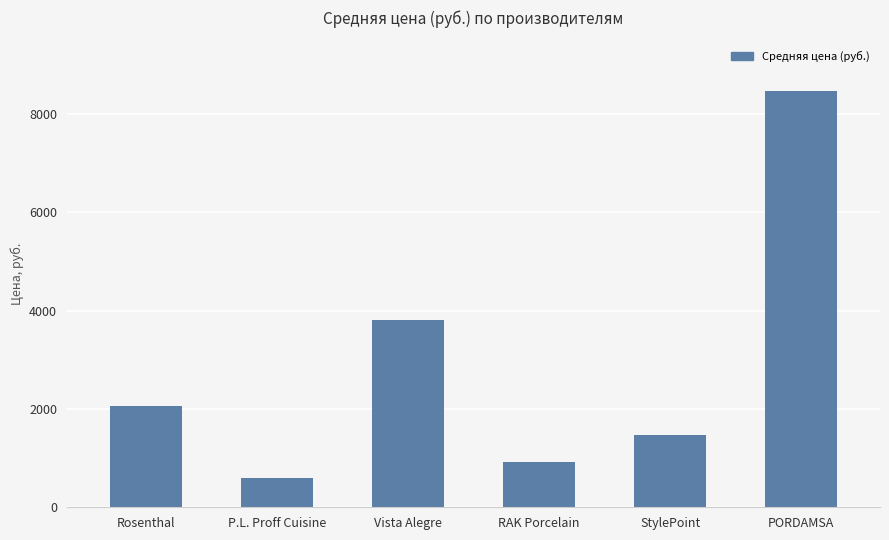

What value does the data have at Vista Alegre?

3811.0